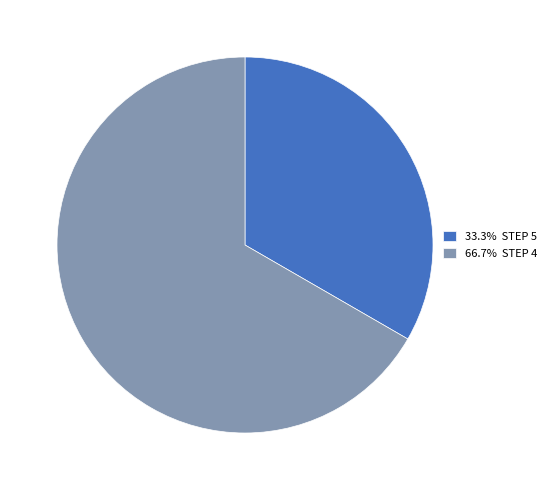

Is there a majority slice in this chart?

Yes